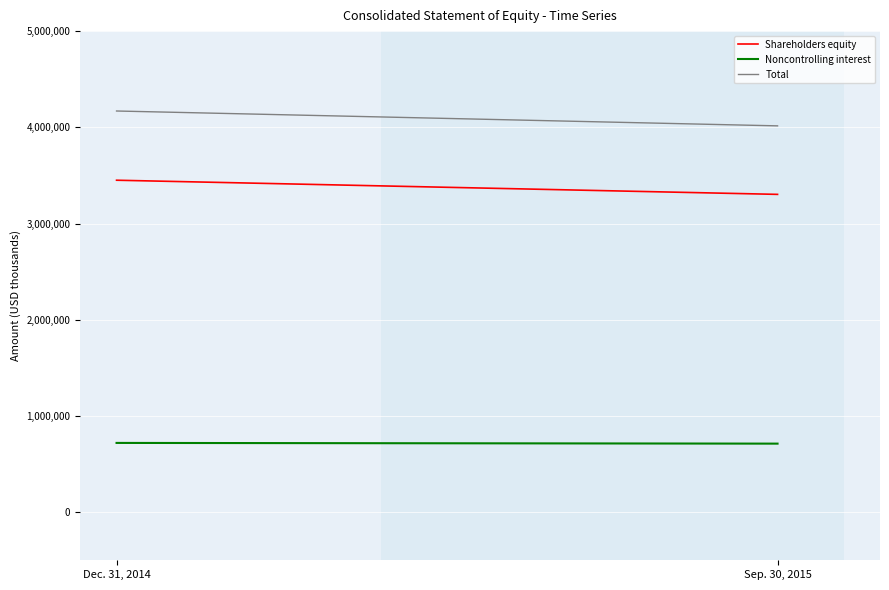

How many lines are shown in the chart?

3